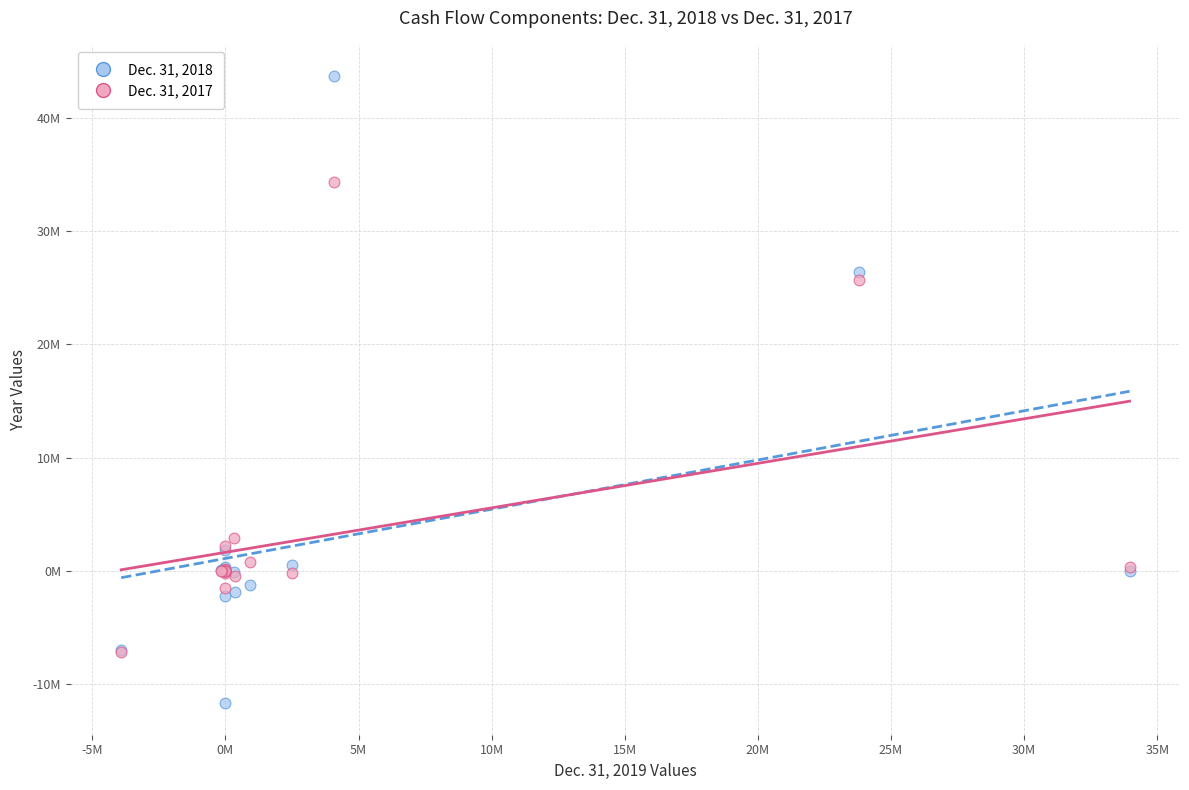

What are all the series names shown in the legend?

Dec. 31, 2018, Dec. 31, 2017